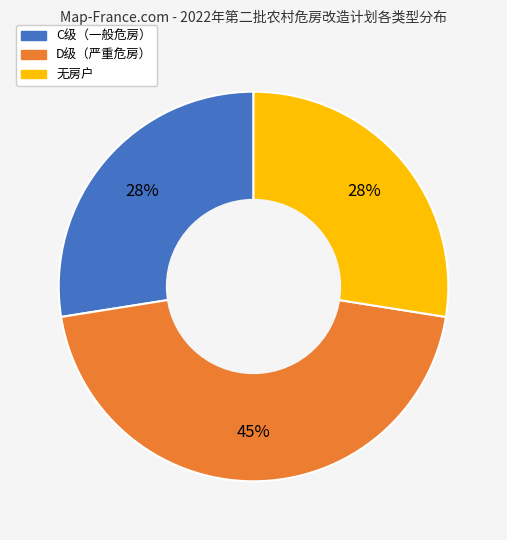

Count the number of slices in the pie.

3